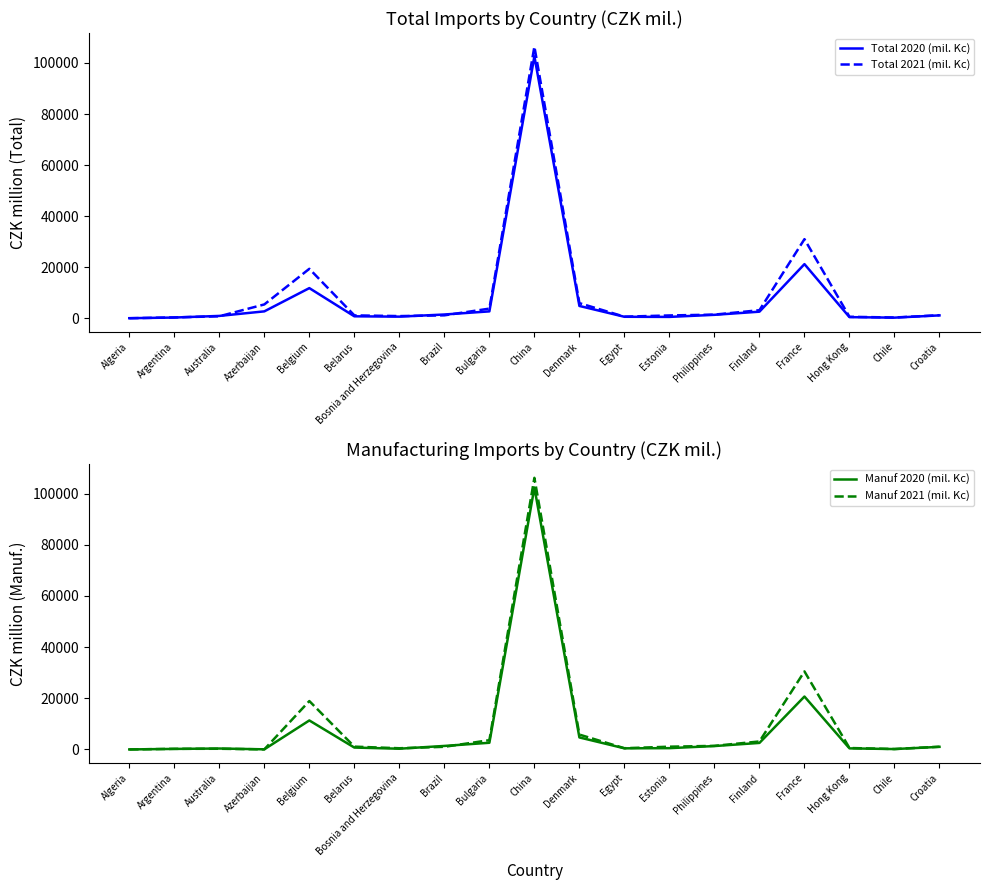

True or false: Manuf 2020 (mil. Kc) has a value of 434 at Hong Kong.

True